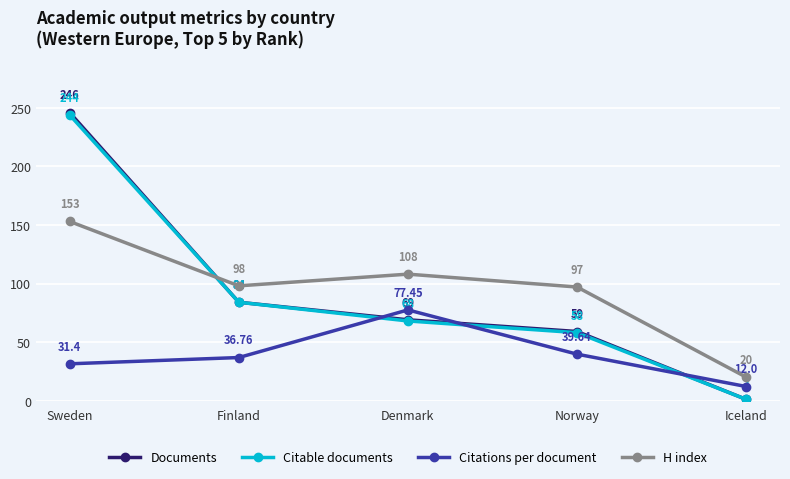

Reading left to right, extract all data points from this chart.

Documents: 246.0	84.0	69.0	59.0	1.0
Citable documents: 244.0	84.0	68.0	58.0	1.0
Citations per document: 31.4	36.8	77.5	39.6	12.0
H index: 153.0	98.0	108.0	97.0	20.0